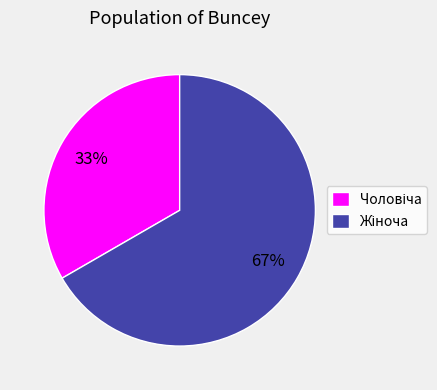

To the nearest percent, what is the average slice percentage?

50%